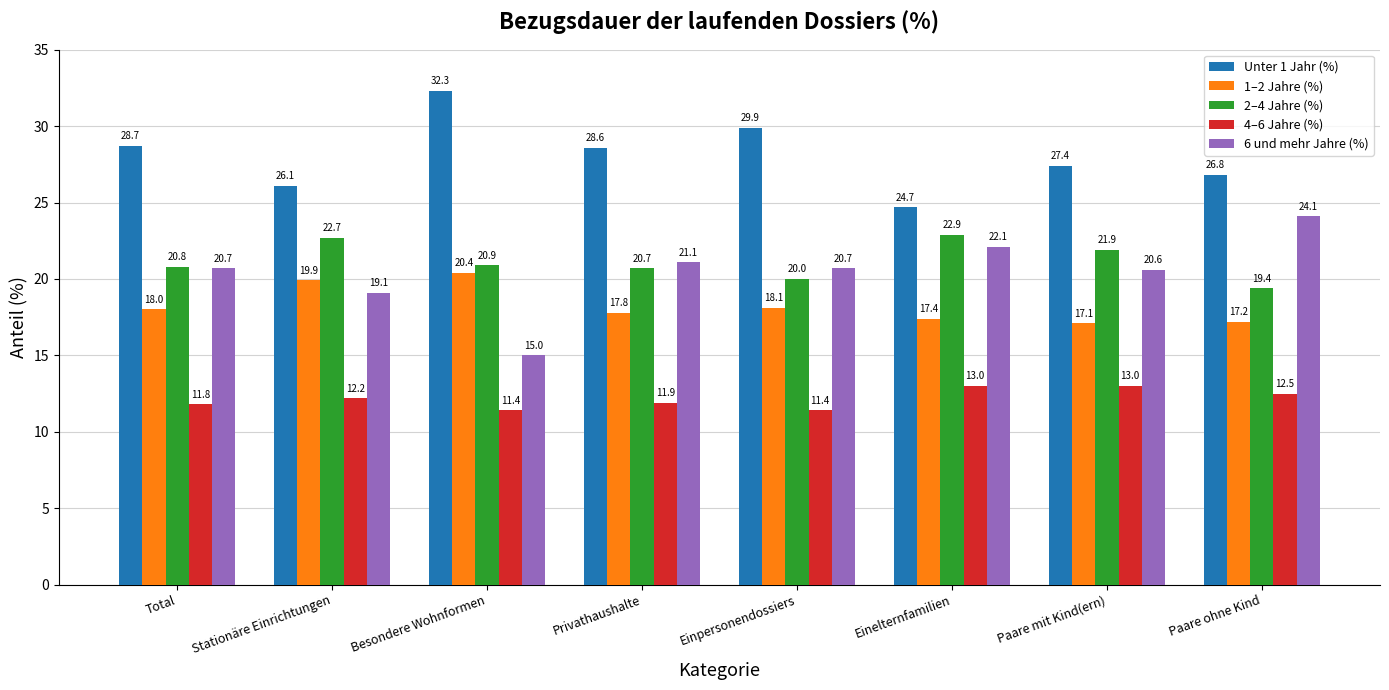

What position from the right is Privathaushalte?

5